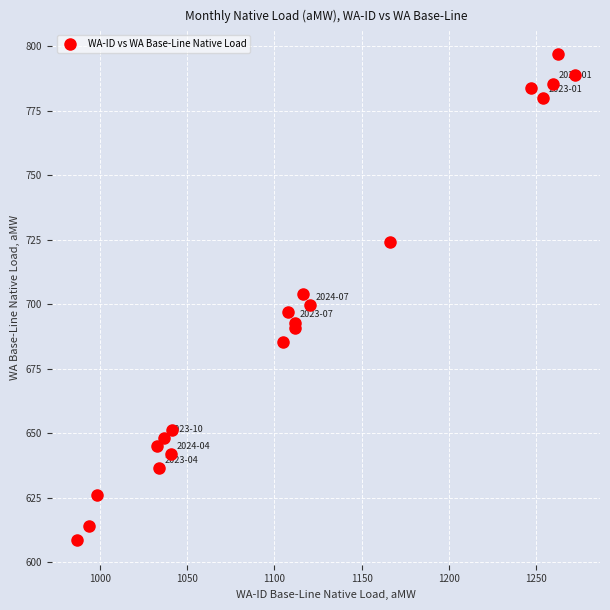

What is the range of Y values (max minus min)?

188.5